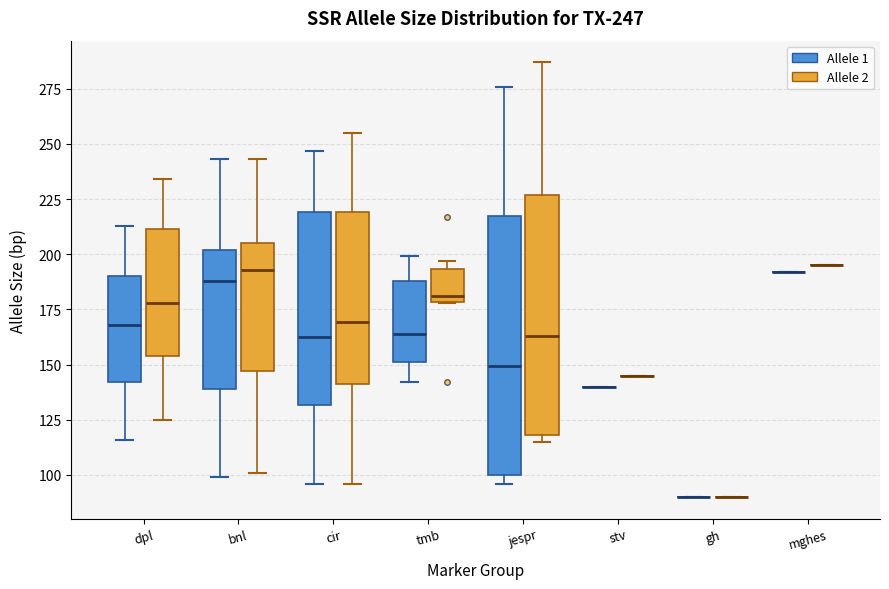

Which box is the tallest, from its lower edge to its upper edge?

jespr (Allele 1)